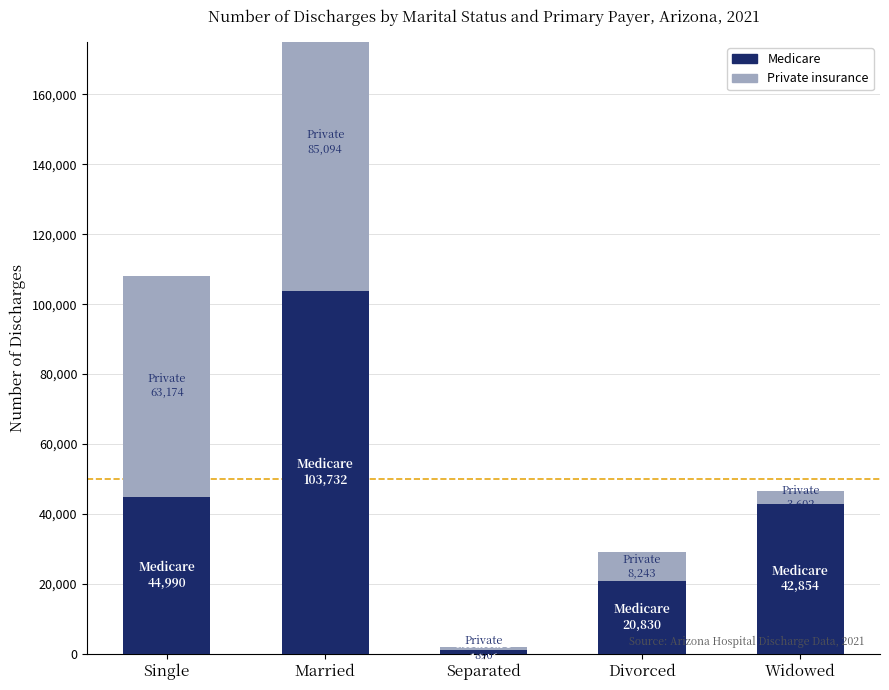

How many series are shown in this chart?

2